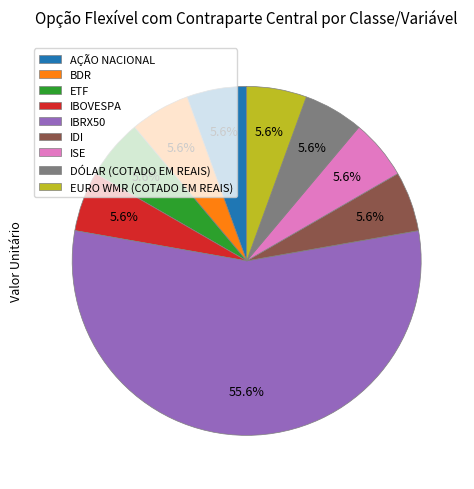

To the nearest percent, what is the combined percentage of IBRX50 and ISE?

61%